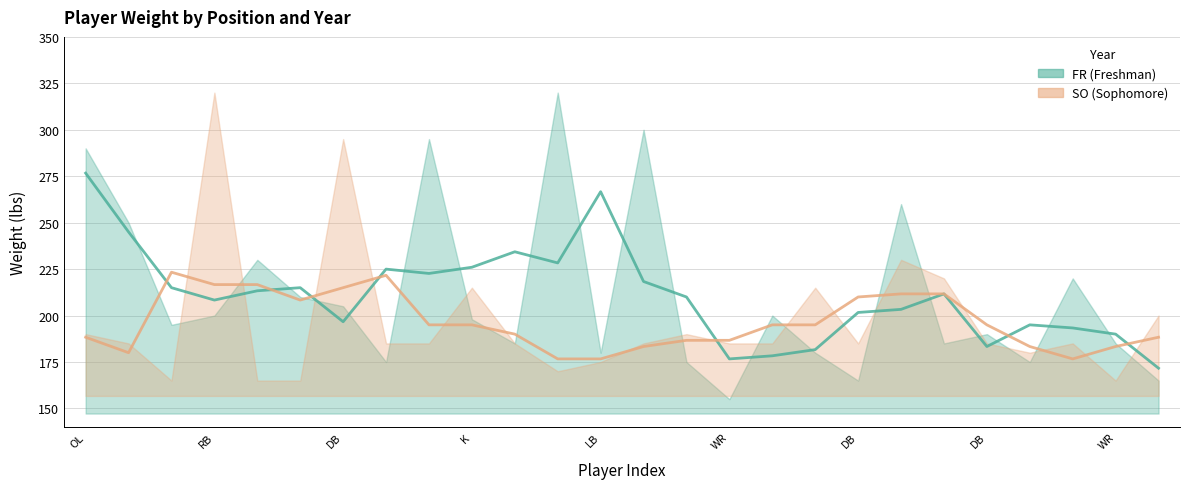

Rank the categories by FR smoothed value from lowest to highest.

25, 15, 16, 17, 21, 24, 23, 22, DB, 18, 19, K, 14, 20, LB, DB, WR, 13, WR, DB, 9, 11, 10, RB, 12, OL